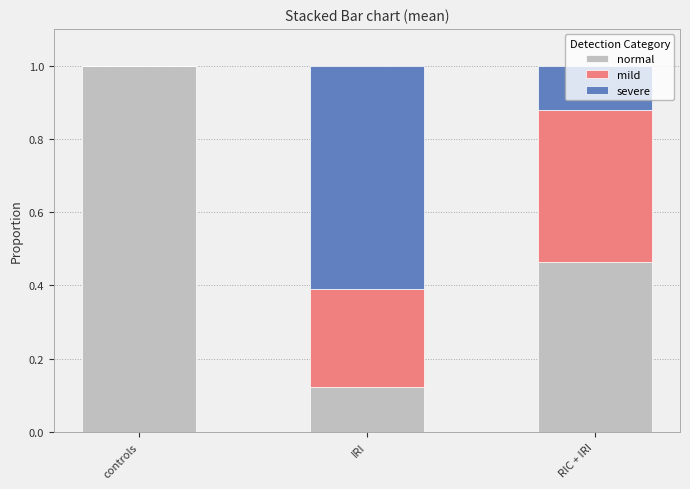

What is the sum of the normal values at IRI and RIC + IRI?

0.6